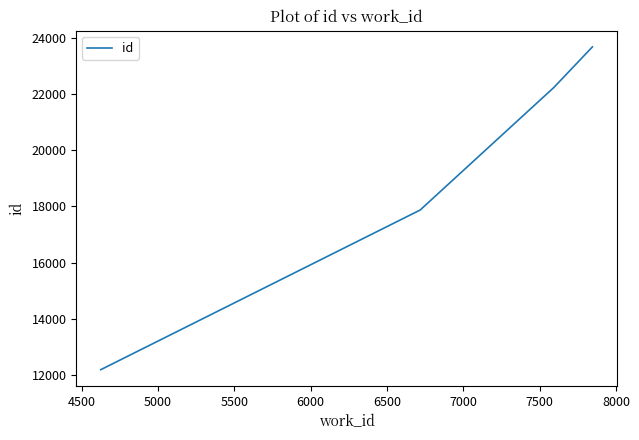

Count the number of data series in this chart.

1